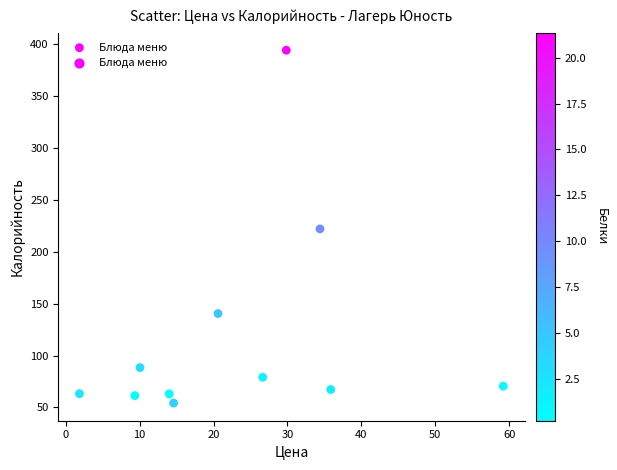

What is the average Y value?

118.5